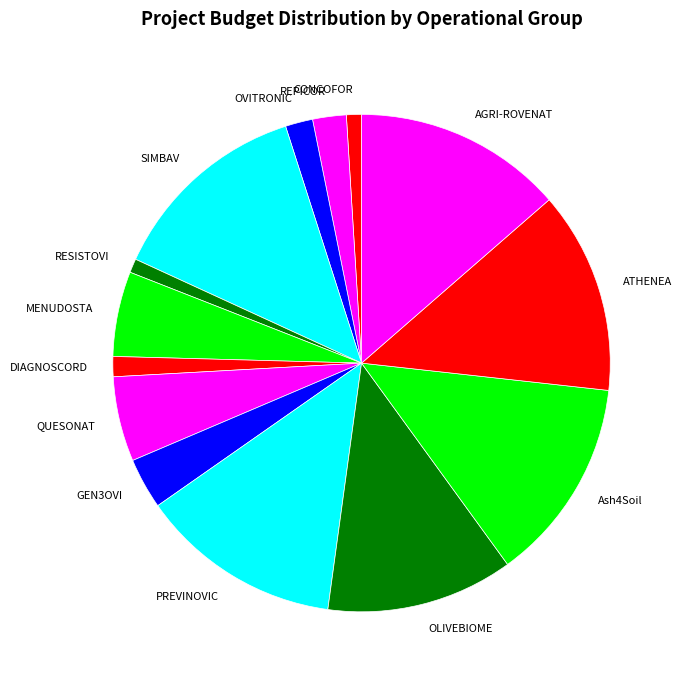

What is the ratio of the value at Ash4Soil to the value at MENUDOSTA?

2.4